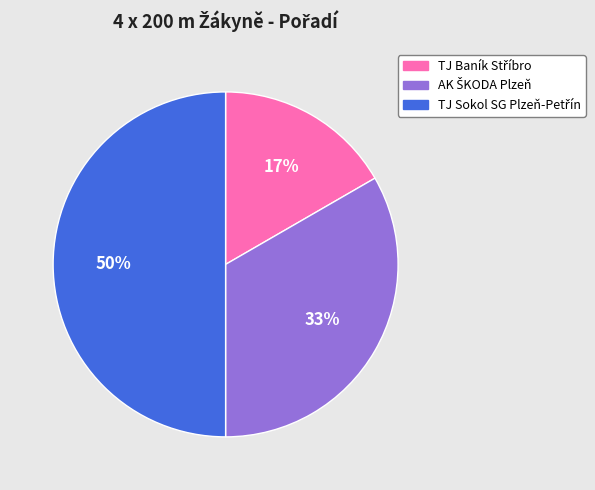

To the nearest percent, what is the average slice percentage?

33%